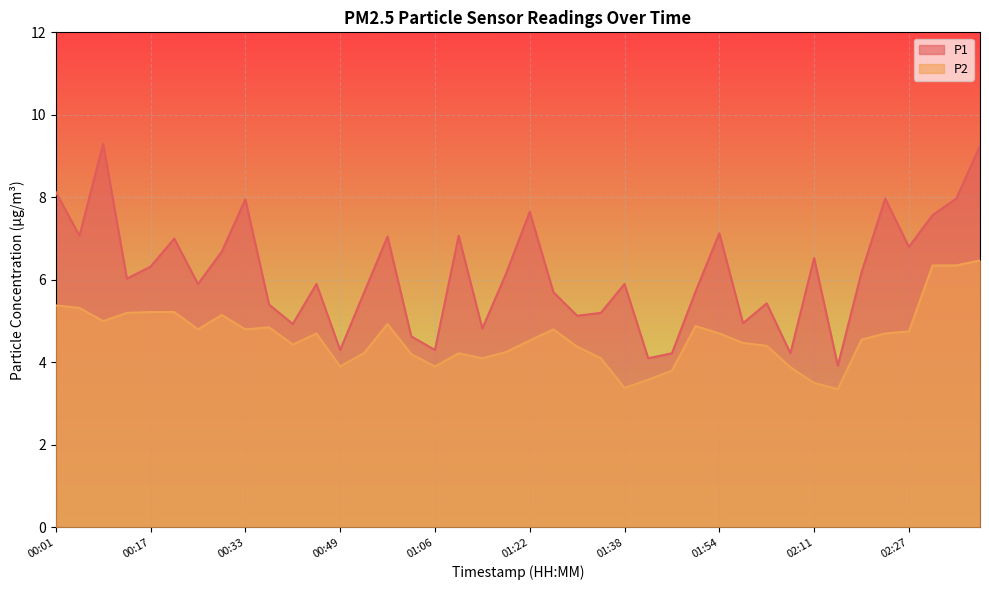

What is the value of the P1 point at the 15th from the left?

7.0